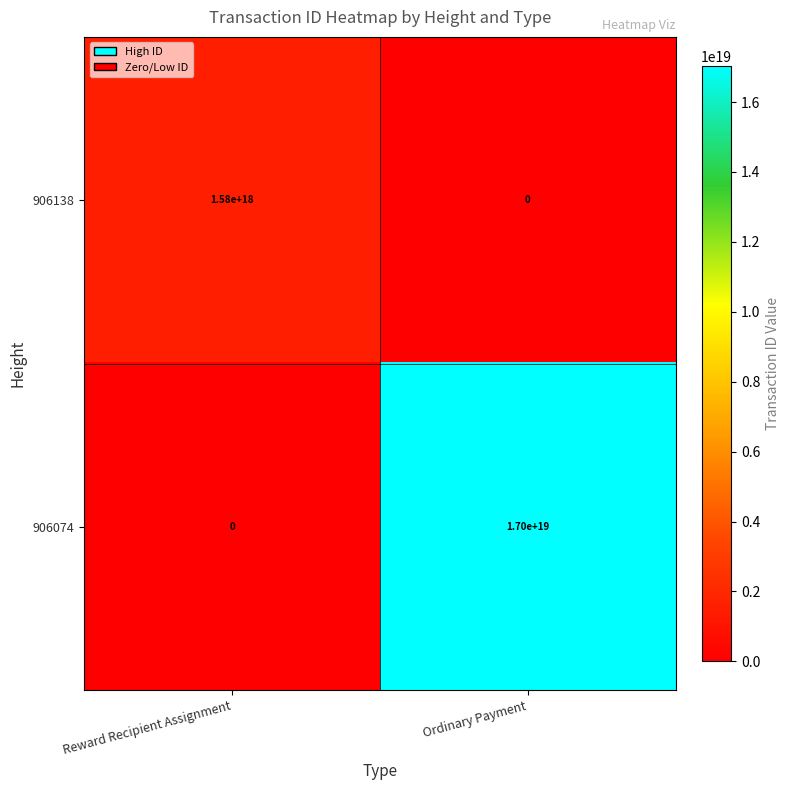

Which series has the largest range (max minus min)?

906074